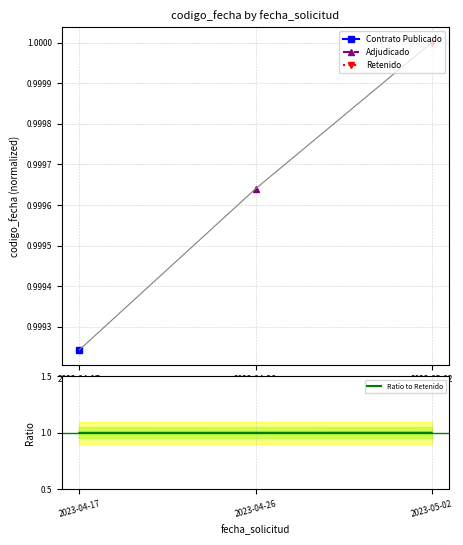

List the labels in order of value, smallest first.

2023-04-17, 2023-04-26, 2023-05-02